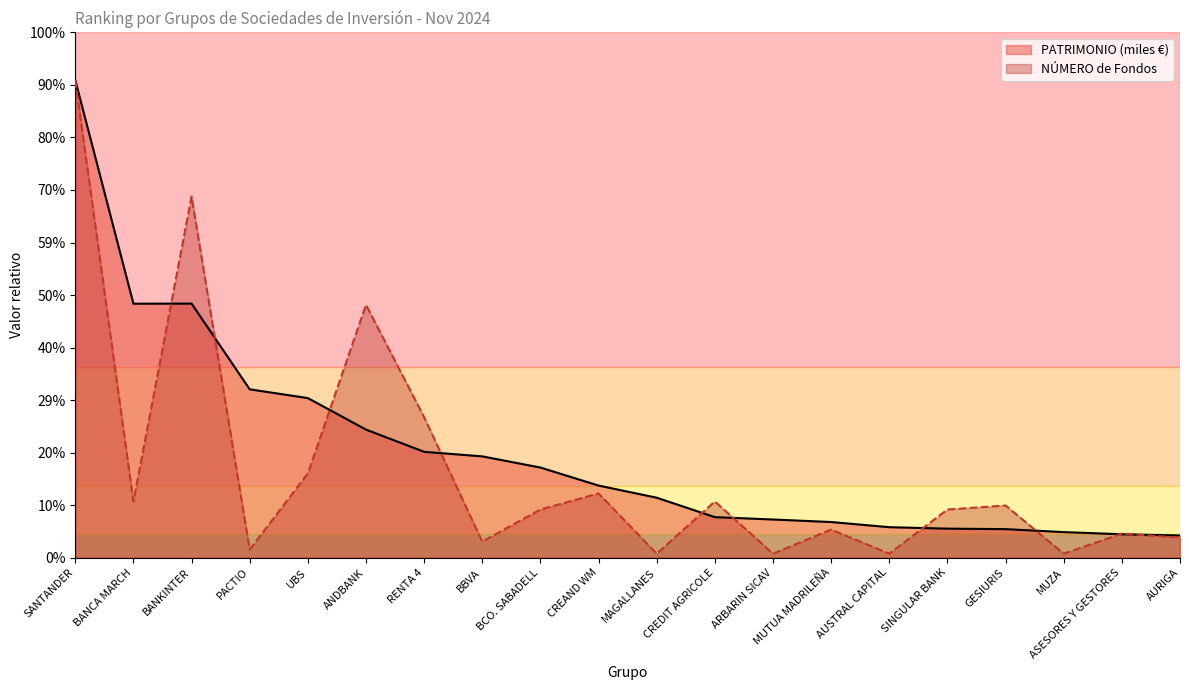

What is the label of the 15th point from the right?

ANDBANK